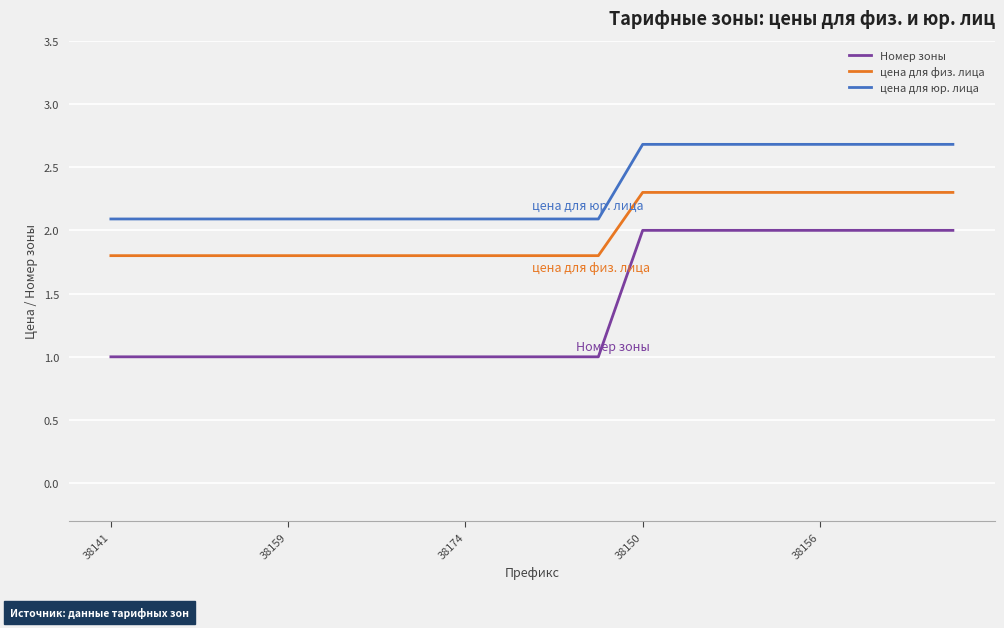

List the series in order of their peak value, highest first.

цена для юр. лица, цена для физ. лица, Номер зоны